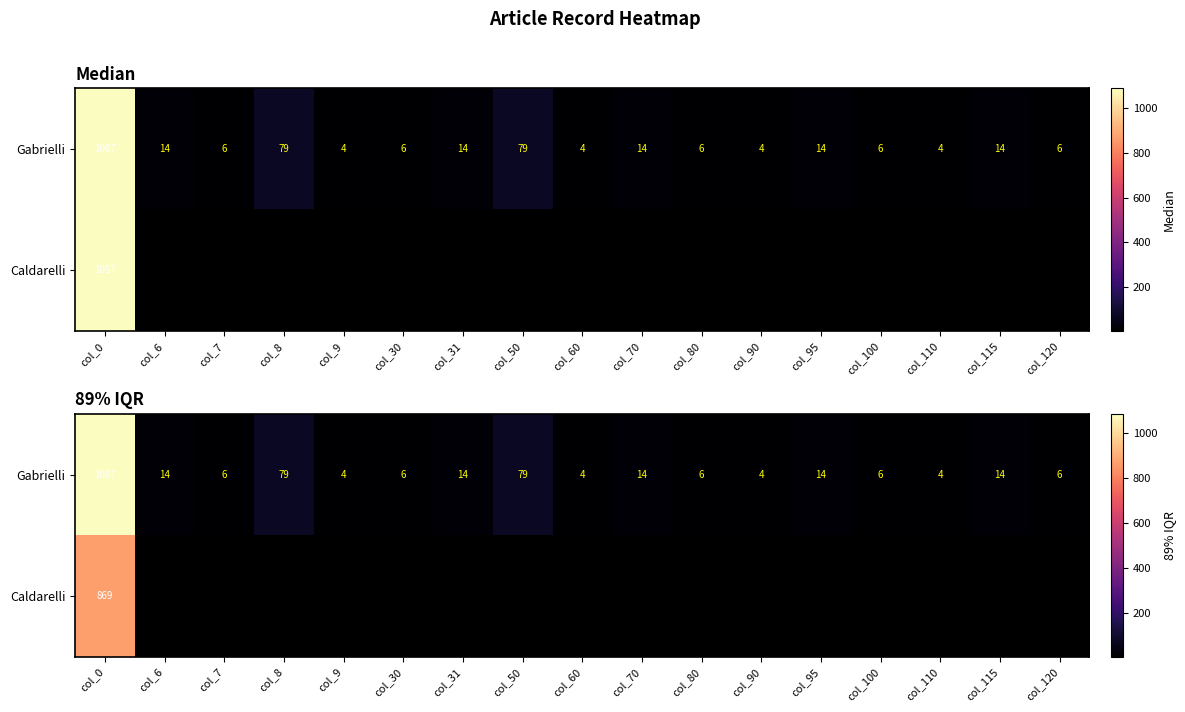

What is the minimum value shown in the chart?

4.0